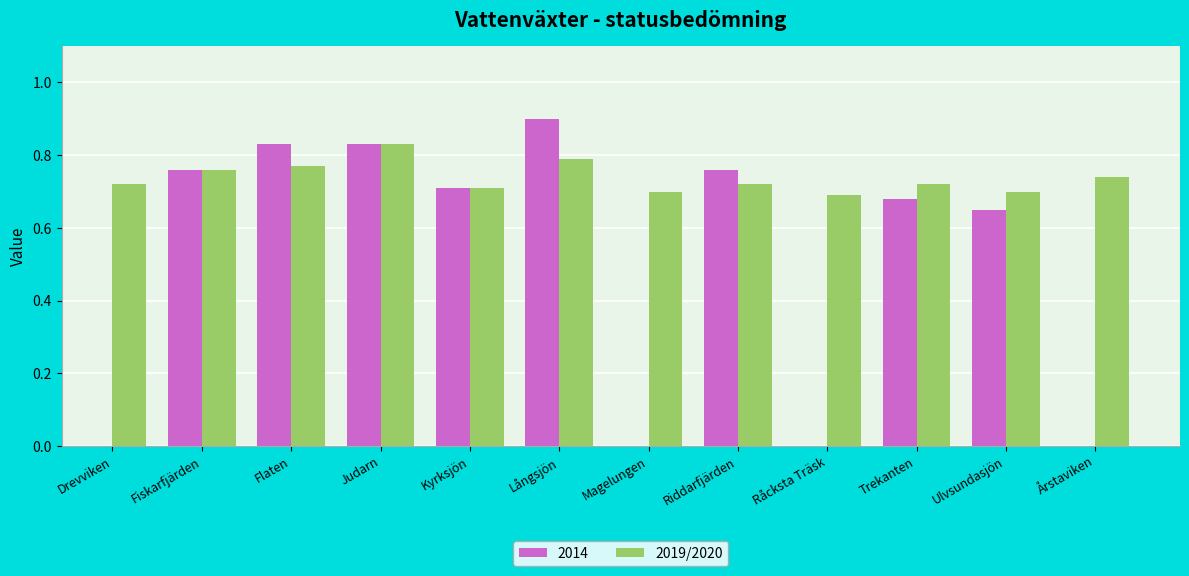

What position from the right is Långsjön?

7